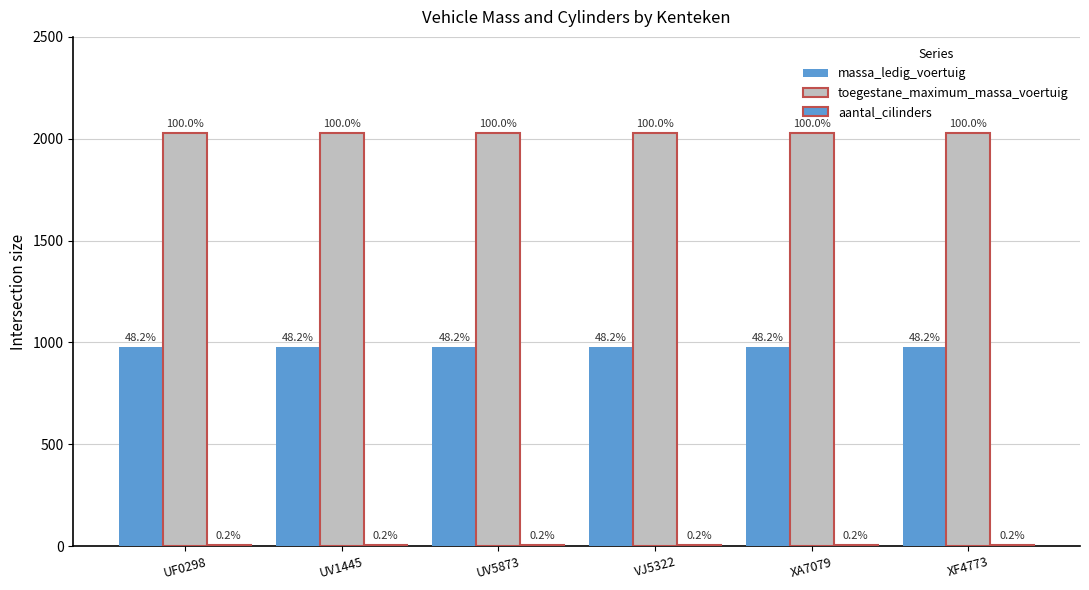

What is the difference between the highest and lowest values at XA7079?

2022